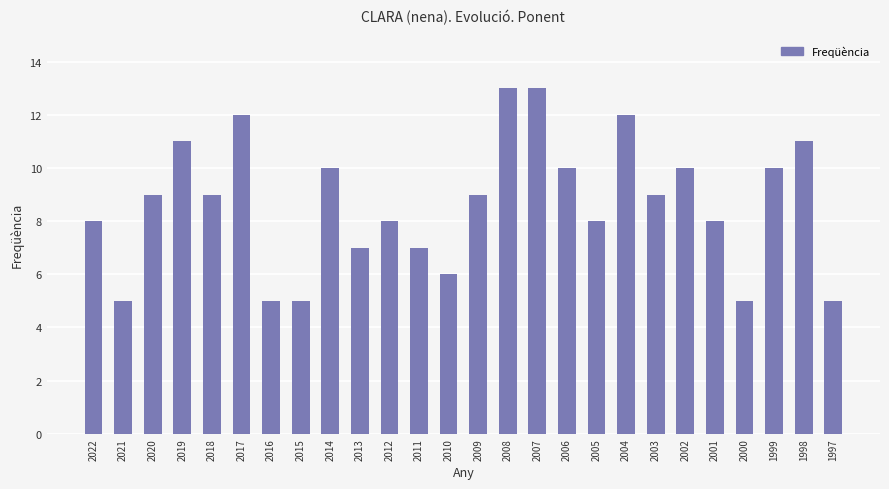

How many series are shown in this chart?

1